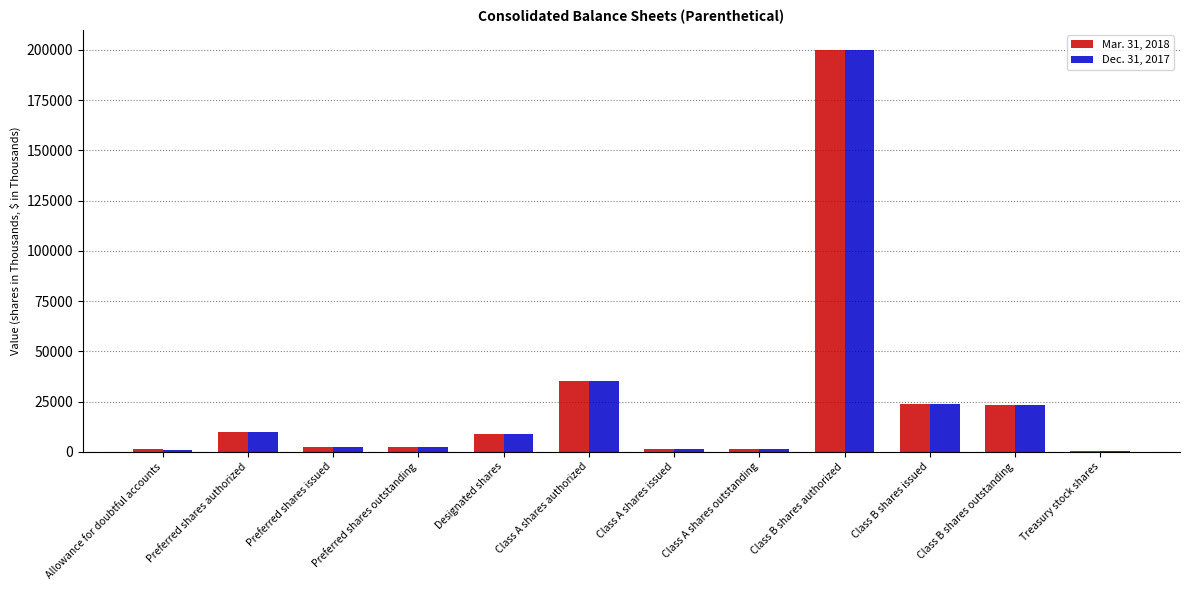

Is the value of Mar. 31, 2018 at Class A shares outstanding greater than the value of Dec. 31, 2017 at Class B shares authorized?

No